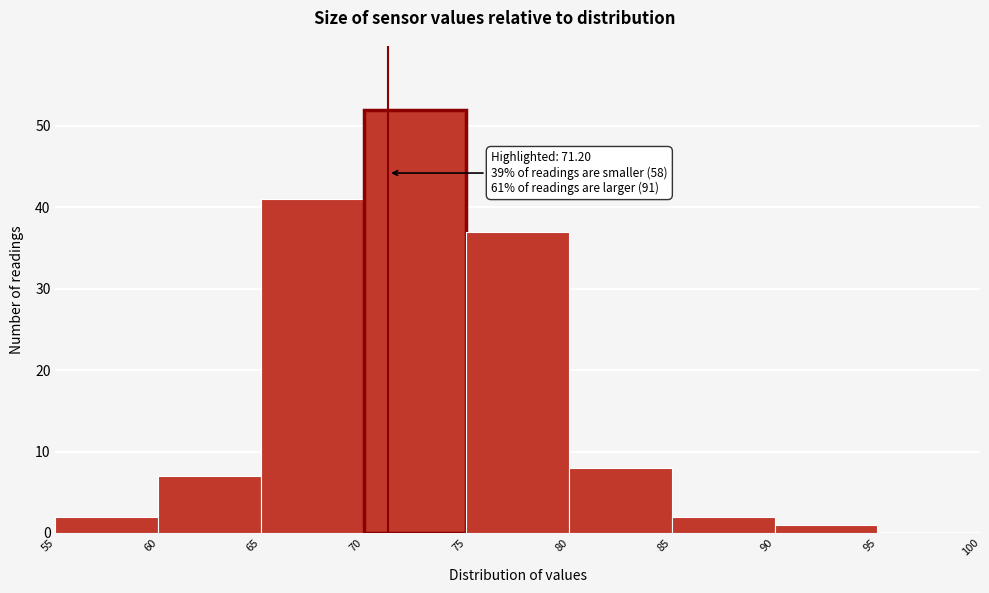

Over which range of the x-axis is the bar tallest?

70 to 75